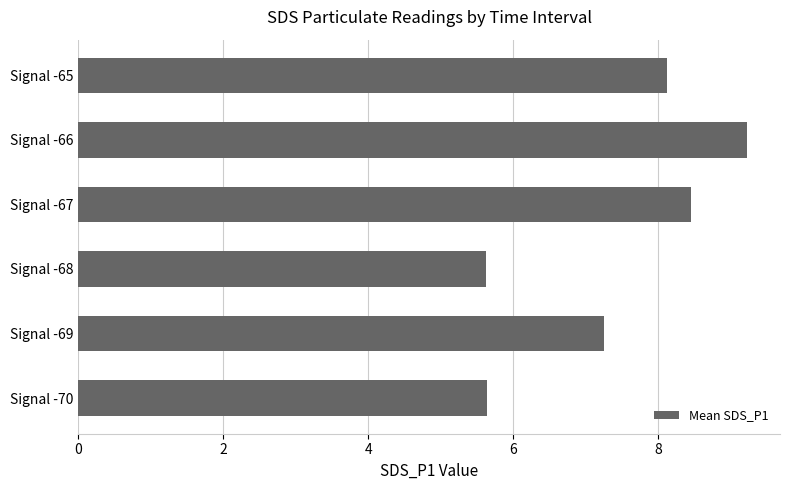

What is the difference between the maximum and minimum values?

3.6